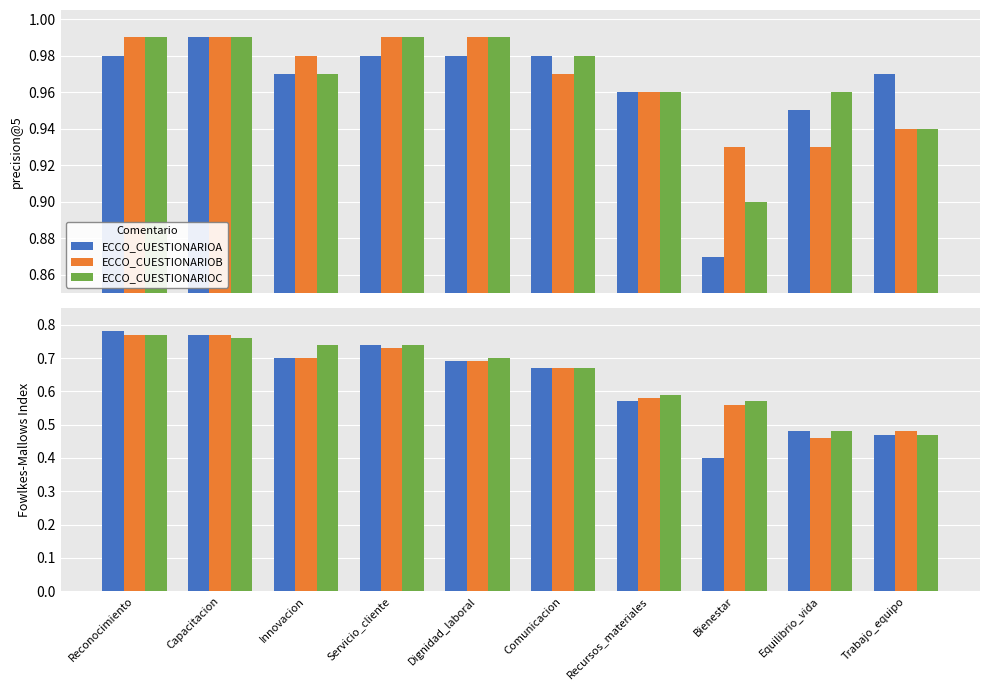

What are all the series names shown in the legend?

ECCO_CUESTIONARIOA, ECCO_CUESTIONARIOB, ECCO_CUESTIONARIOC